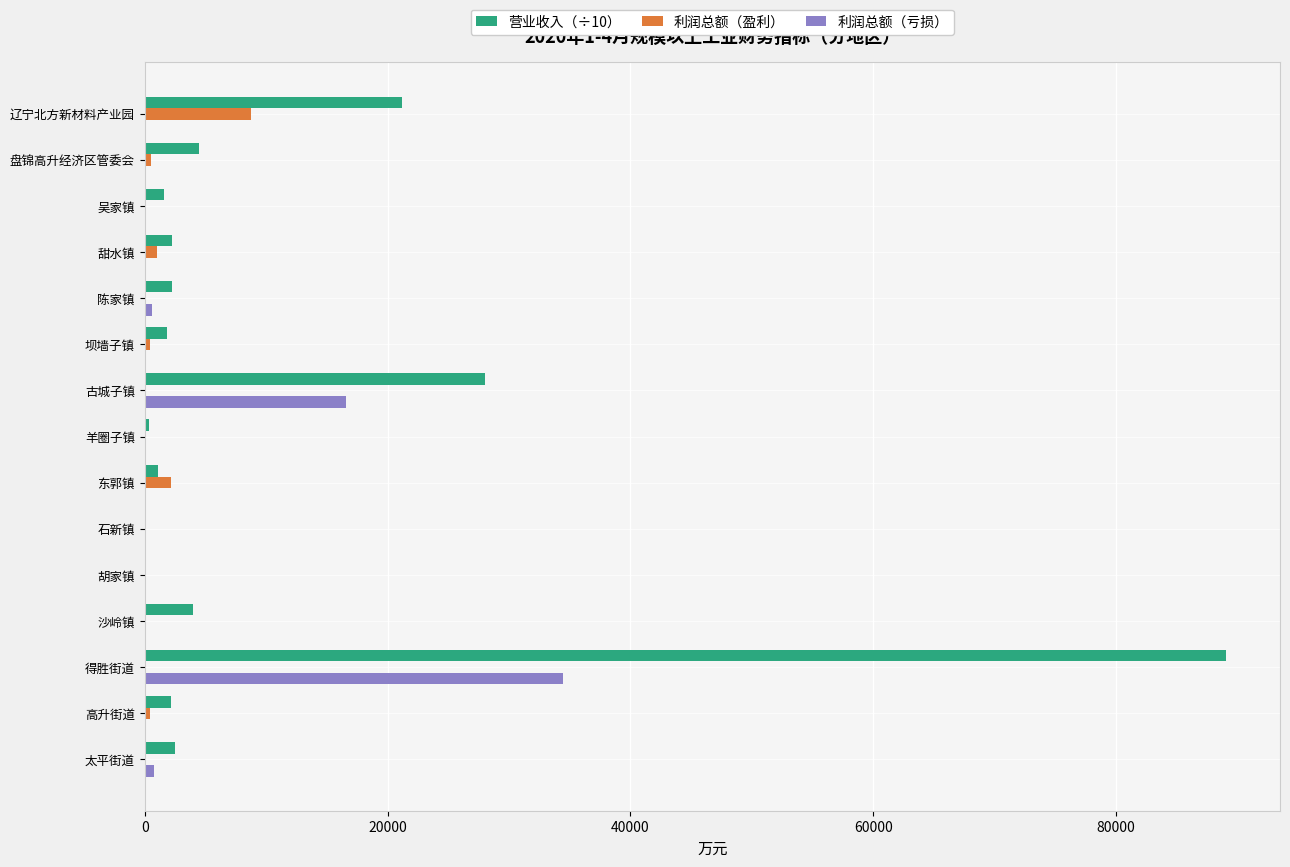

What is the sum of all 利润总额（盈利） values?

13525.0